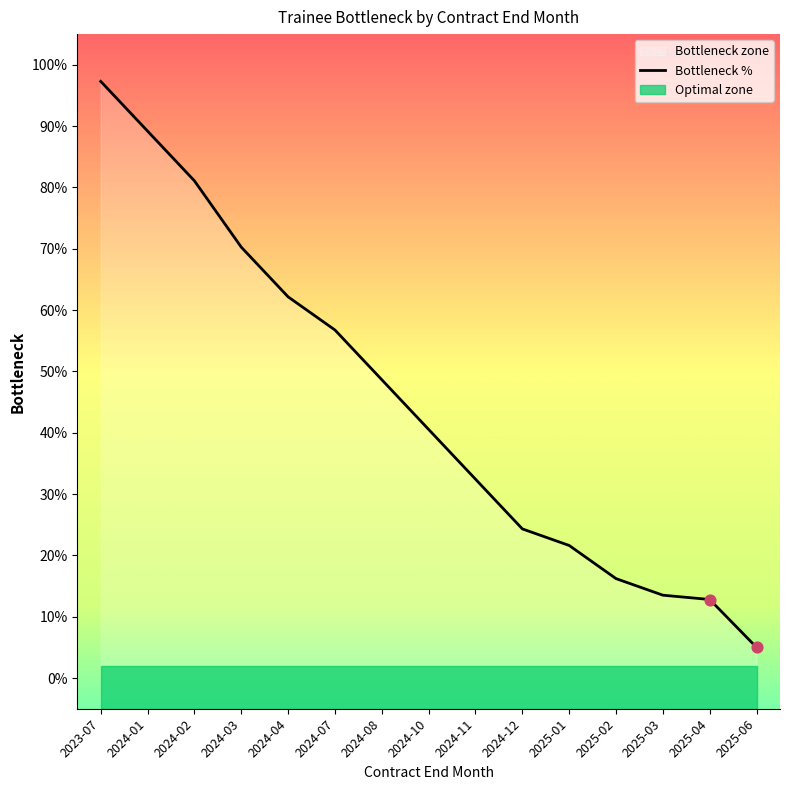

Approximately how many times larger is the value at 2024-10 compared to 2024-07?

0.7